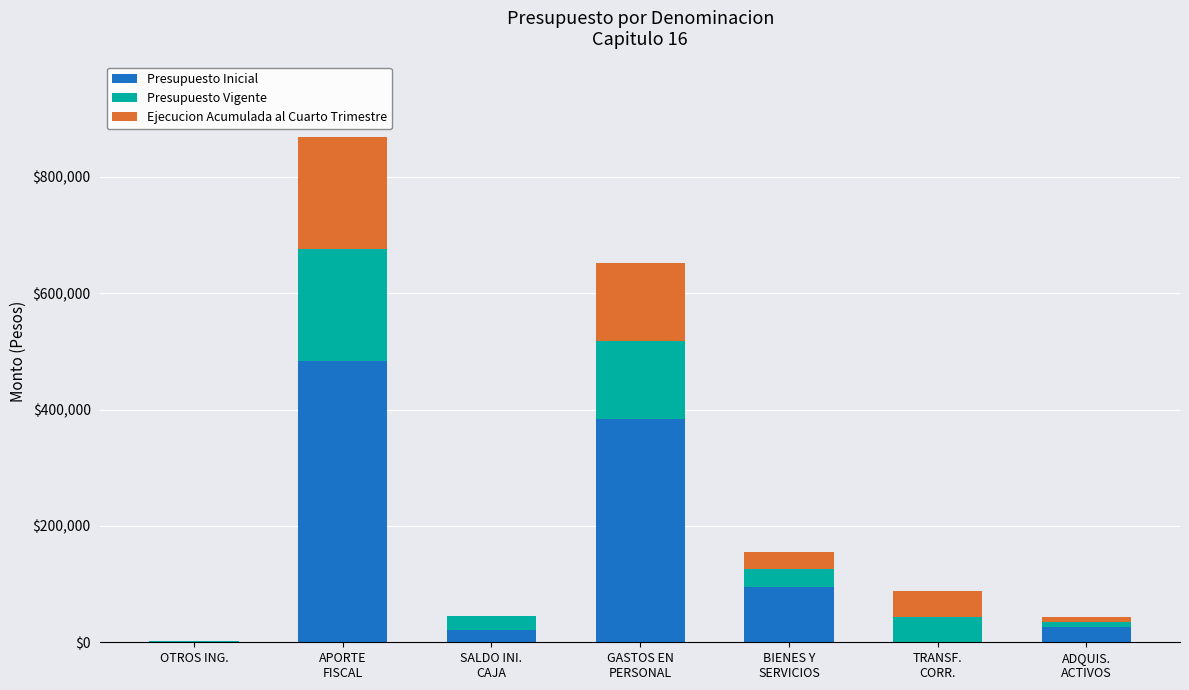

What is the total value across all series at APORTE
FISCAL?

868240